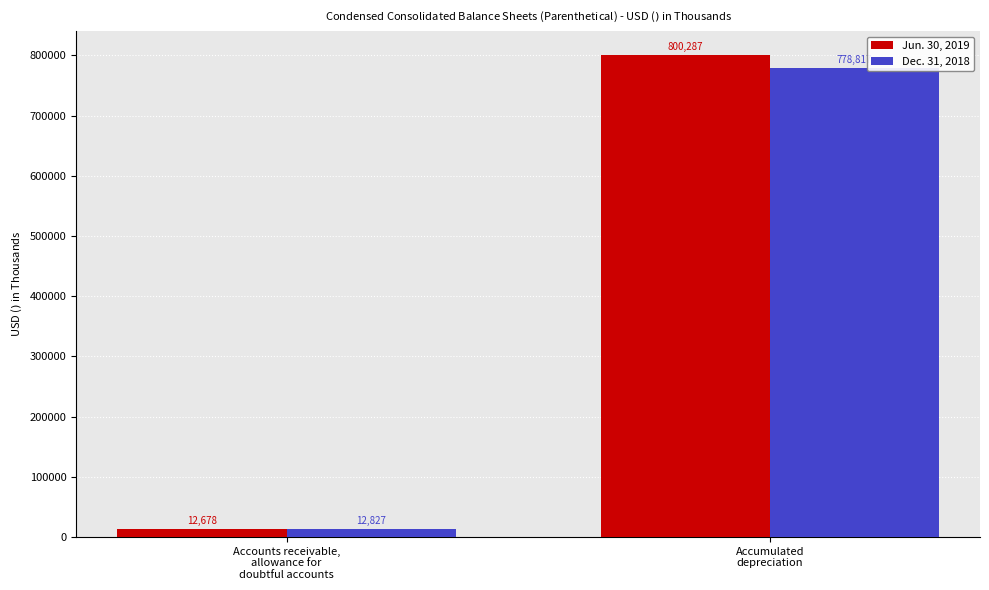

At Accounts receivable,
allowance for
doubtful accounts, list the series in order from smallest to largest.

Jun. 30, 2019, Dec. 31, 2018